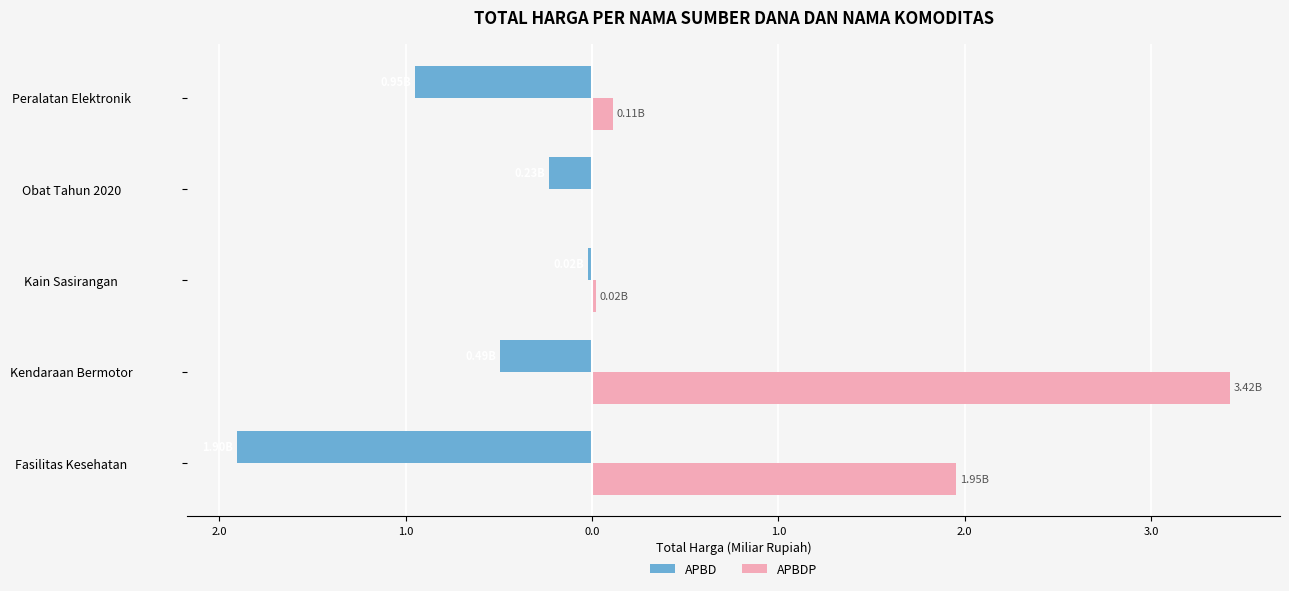

What is the difference between the second highest and second lowest values in the APBD series?

0.7